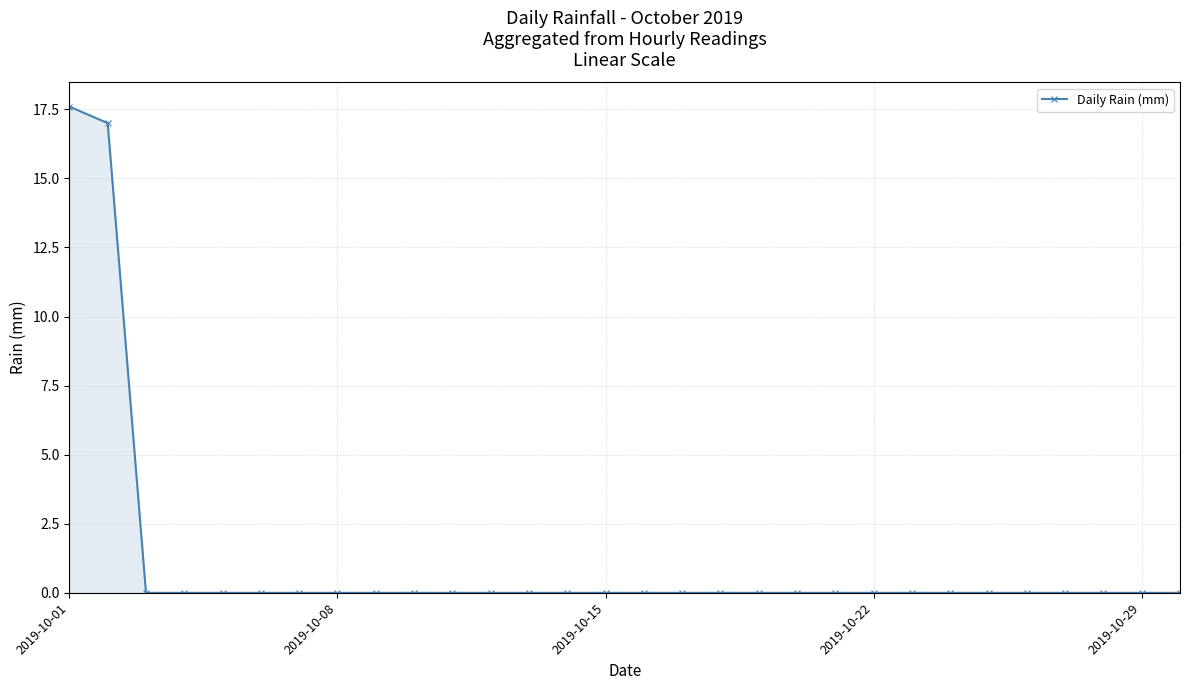

What is the difference between the second highest and second lowest values?

17.0